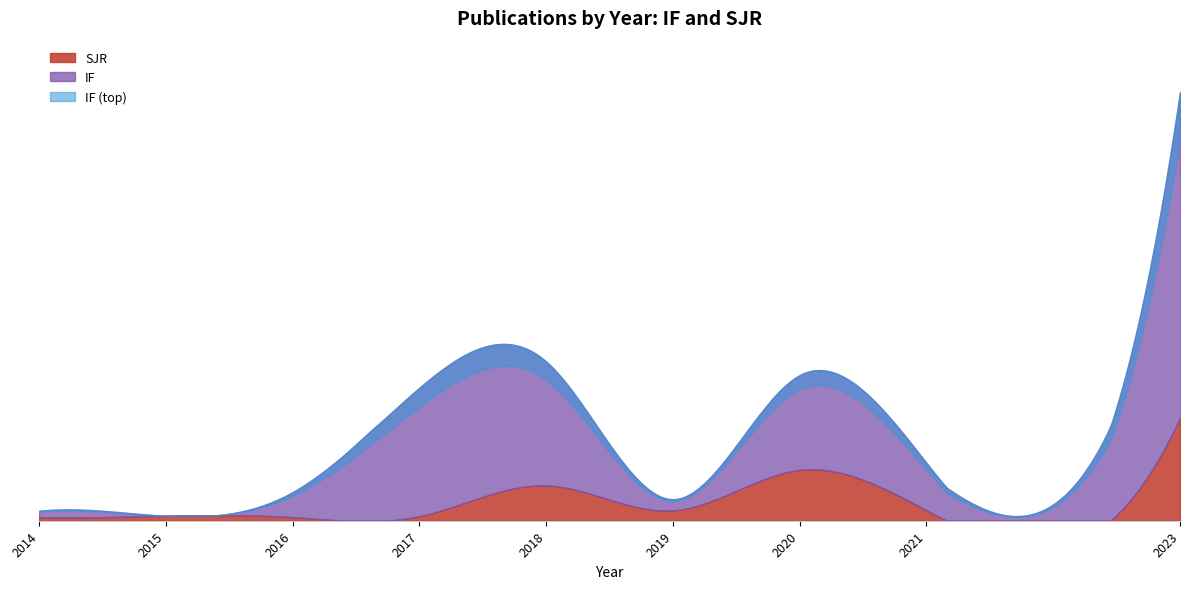

Is the value of IF at 2018 greater than the value of SJR at 2017?

Yes